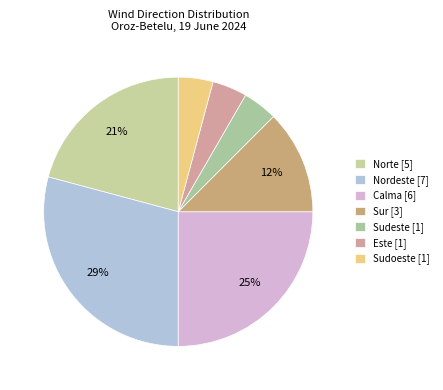

Count the number of slices in the pie.

7